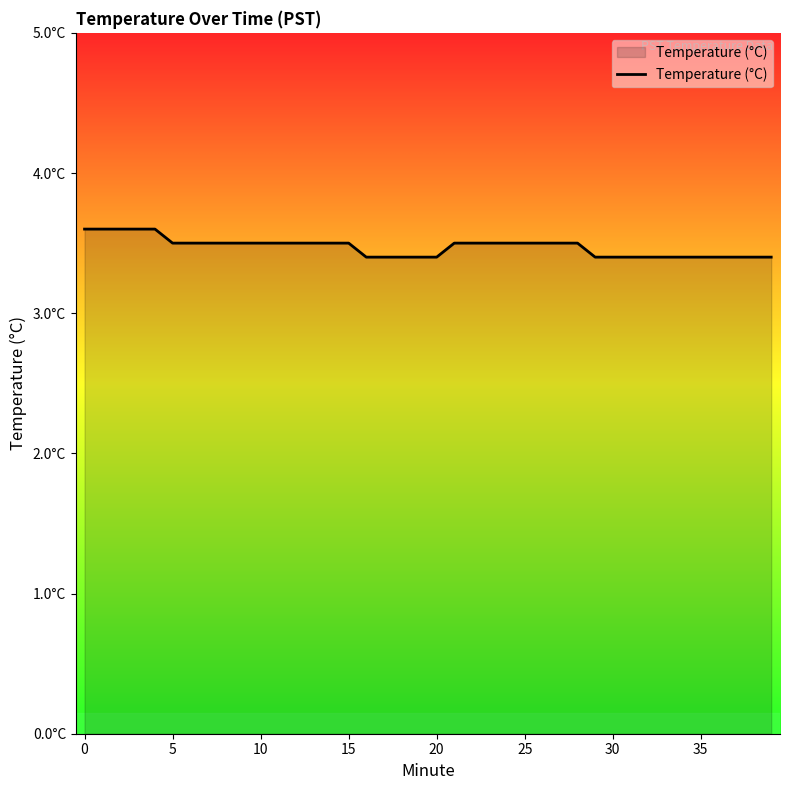

Does the chart display data point markers on the line(s)?

No